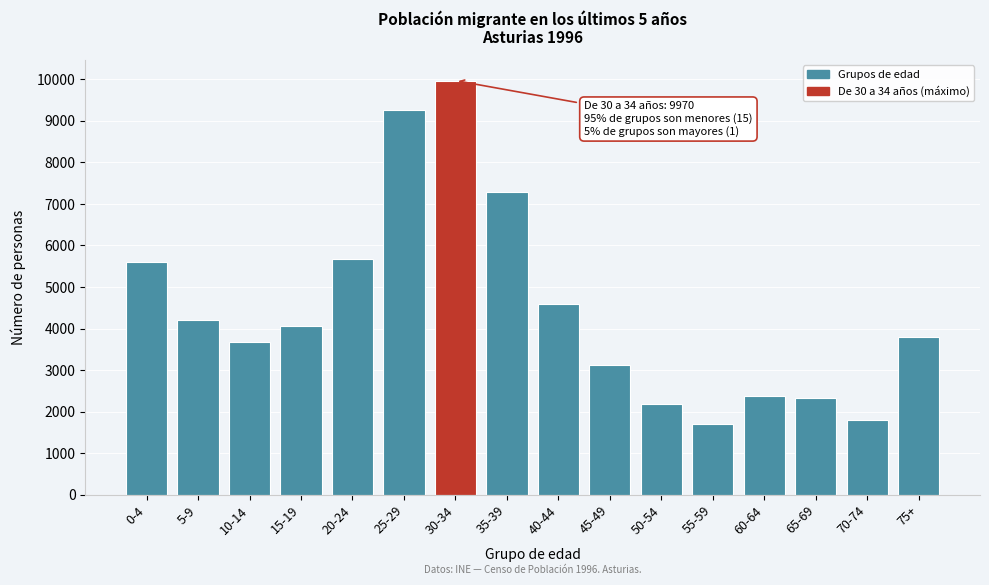

What is the greatest value displayed?

9970